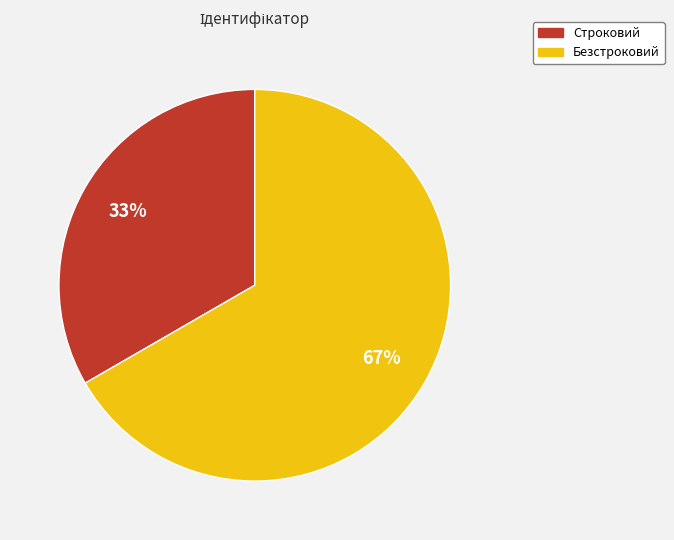

To the nearest percent, what is the average slice percentage?

50%